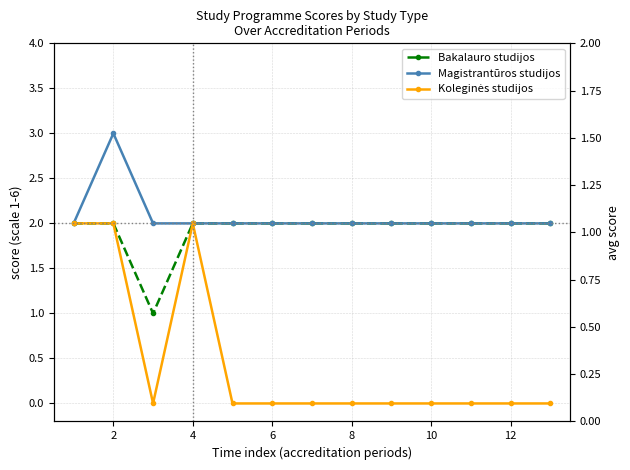

At which category is the sum across all series the highest?

2